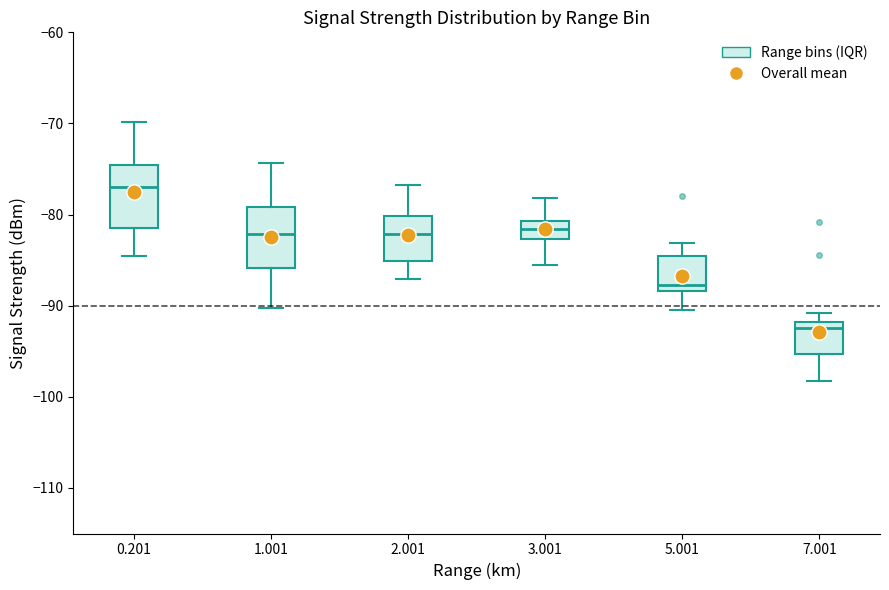

Which box has the highest median line?

0.201